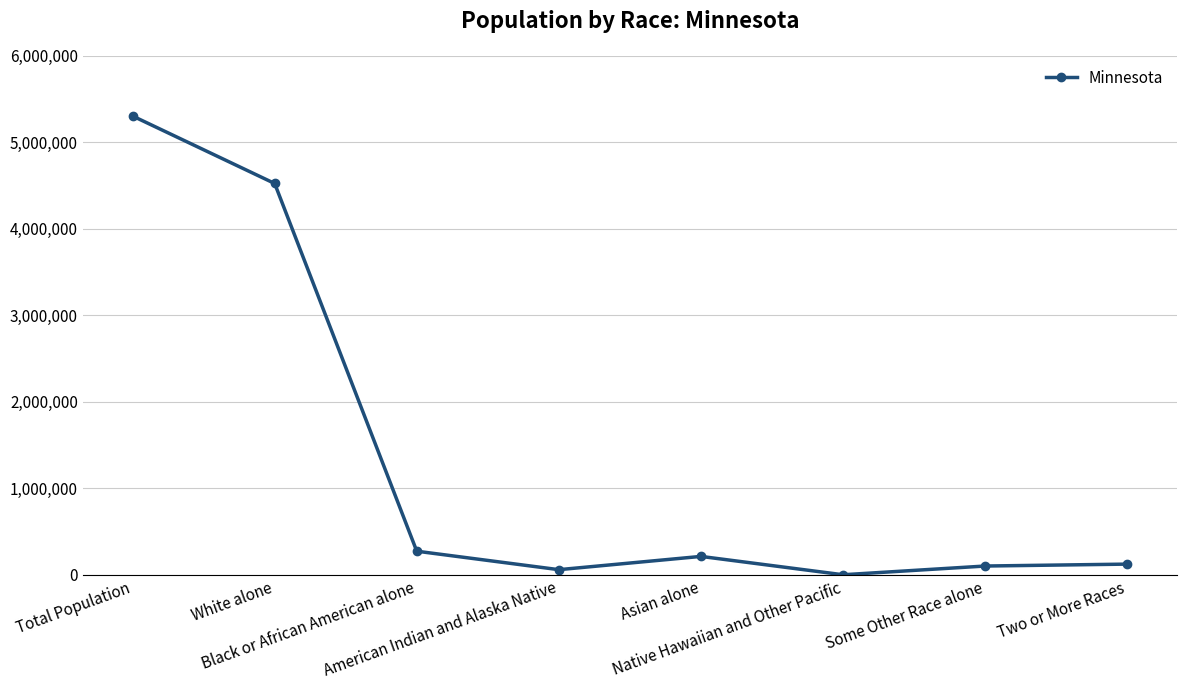

At which category does the data reach its first local valley?

American Indian and Alaska Native